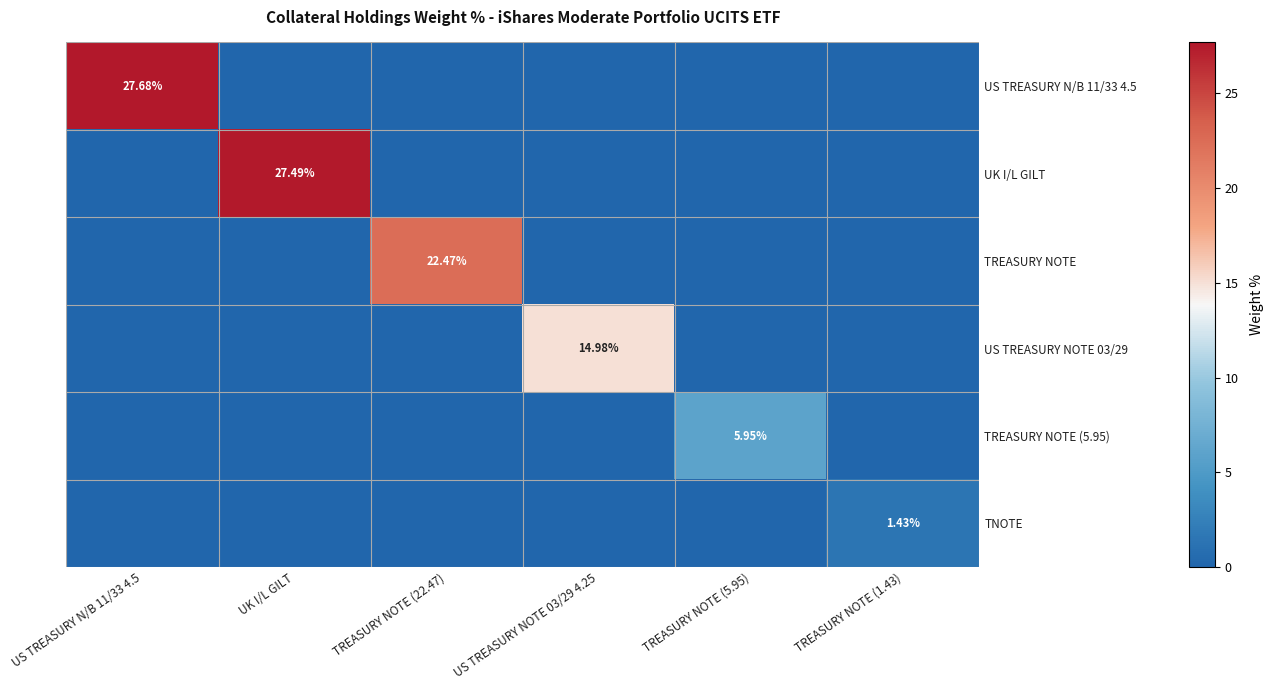

Which series changed the most between TREASURY NOTE (22.47) and TREASURY NOTE (5.95)?

TREASURY NOTE